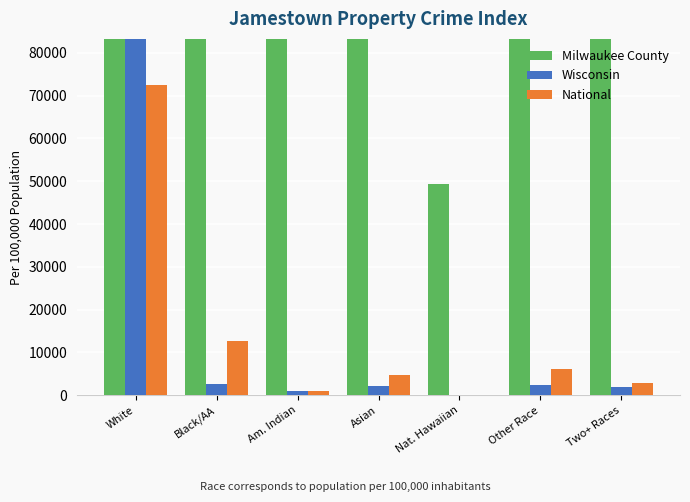

What is the maximum value shown in the chart?

6997142.9